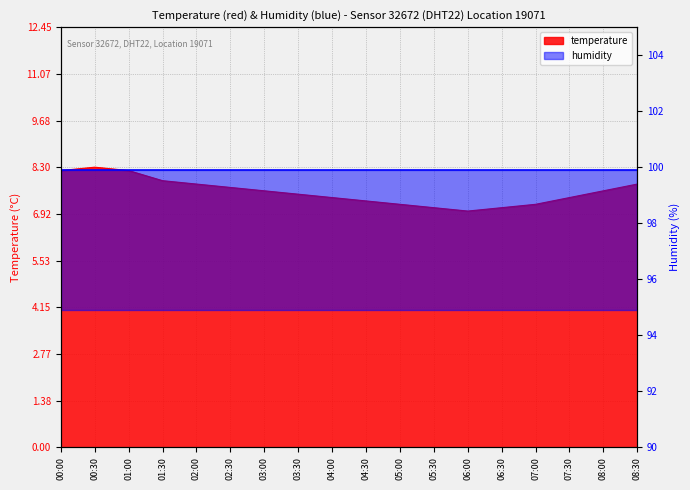

List the labels in order of value, smallest first.

06:00, 05:30, 06:30, 05:00, 07:00, 04:30, 04:00, 07:30, 03:30, 03:00, 08:00, 02:30, 02:00, 08:30, 01:30, 00:00, 01:00, 00:30